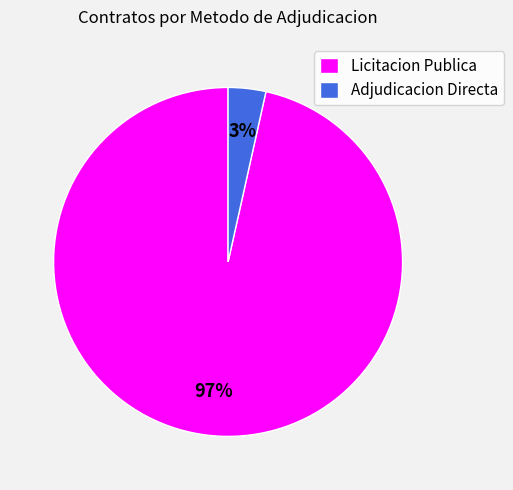

What is the majority slice?

Licitacion Publica